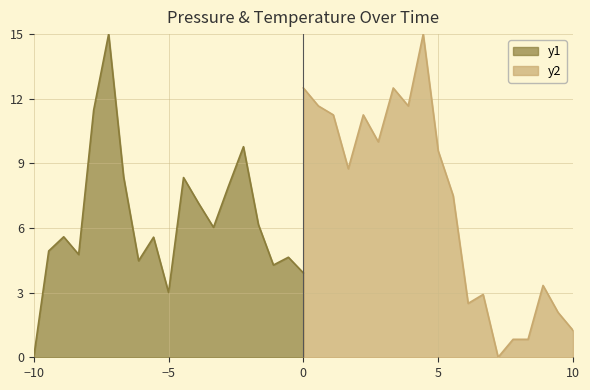

What is the difference between the maximum and minimum values in the temperature series?

15.0